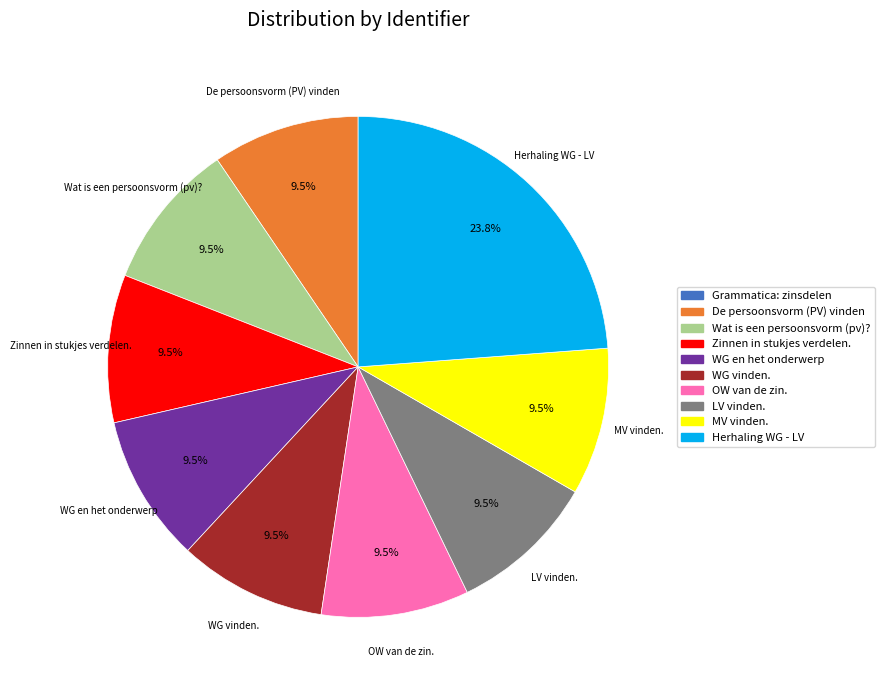

Is there any slice that represents more than half of the pie?

No